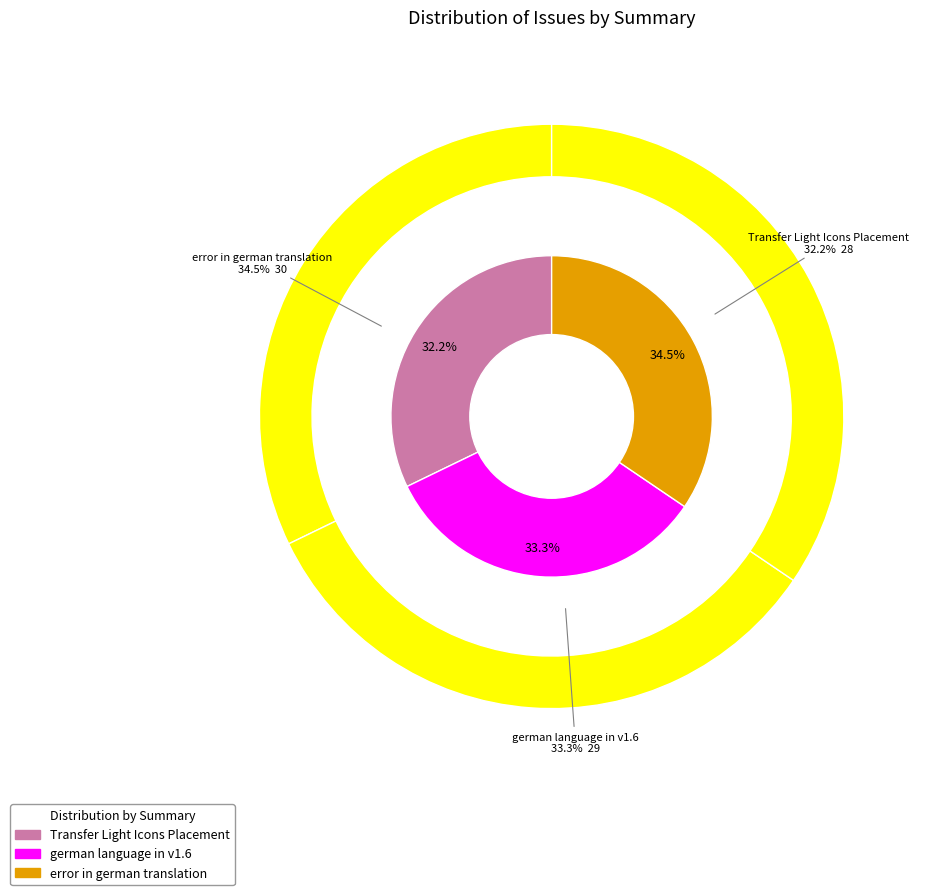

Is Transfer Light Icons Placement the majority of the pie?

No